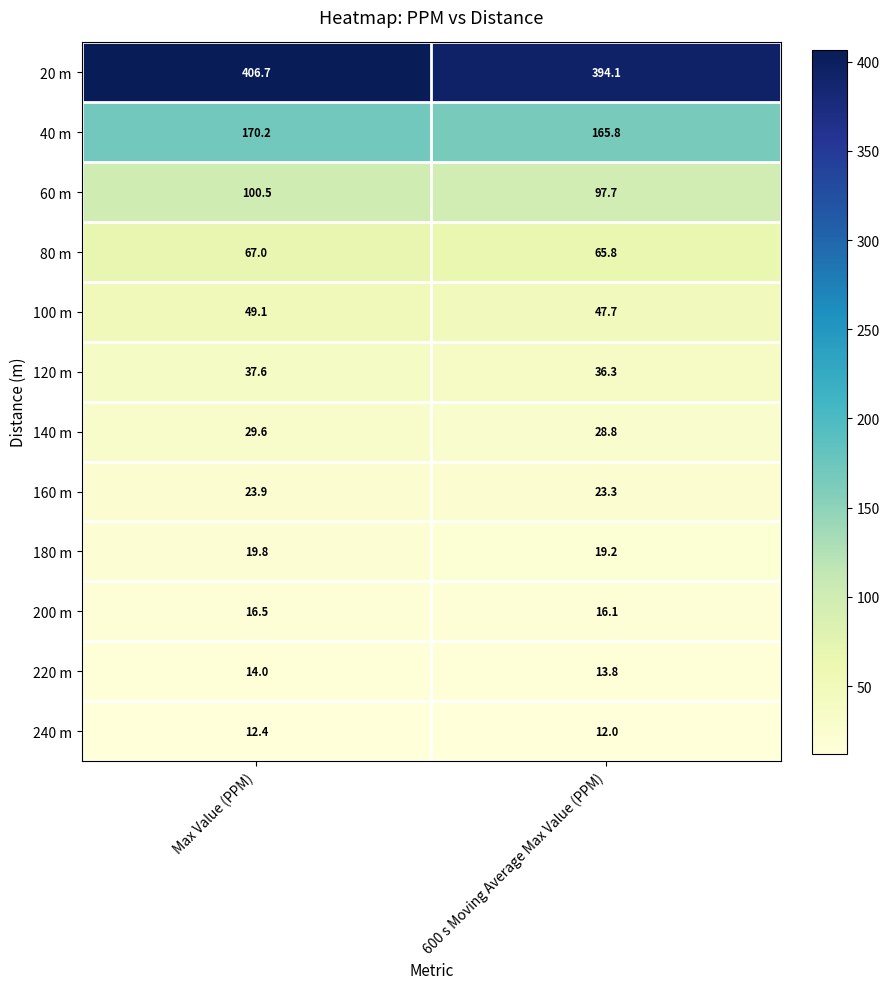

At which label does 140 m first exceed 29?

Max Value (PPM)